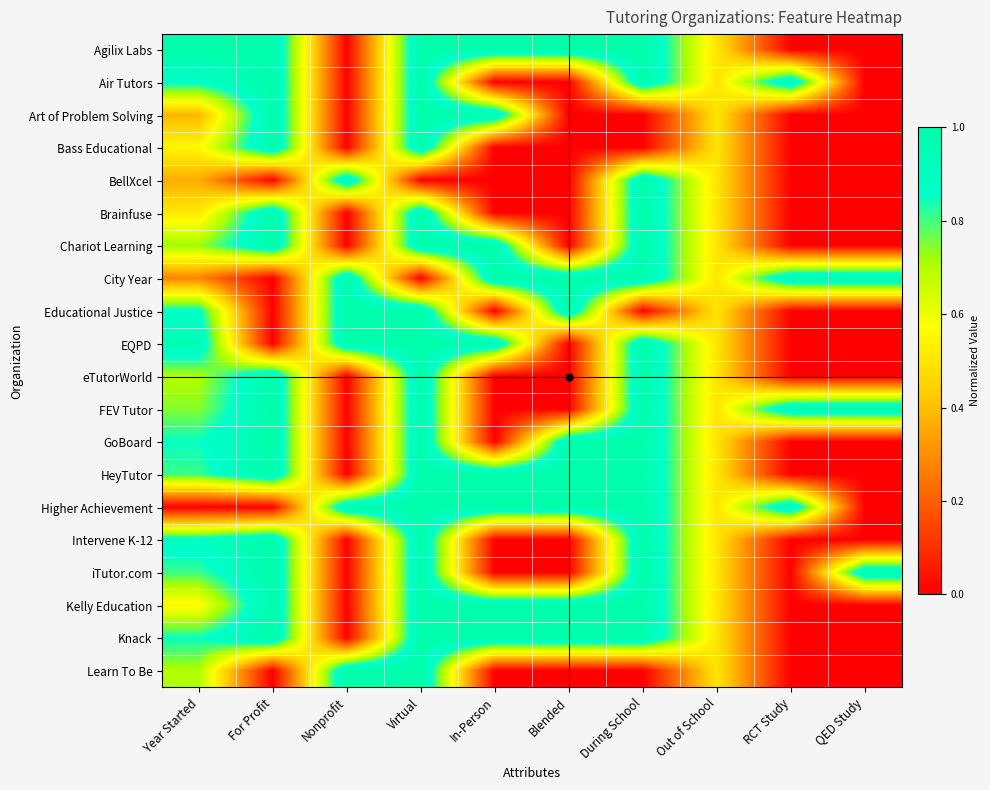

What is the total value across all series at Year Started?

13.4